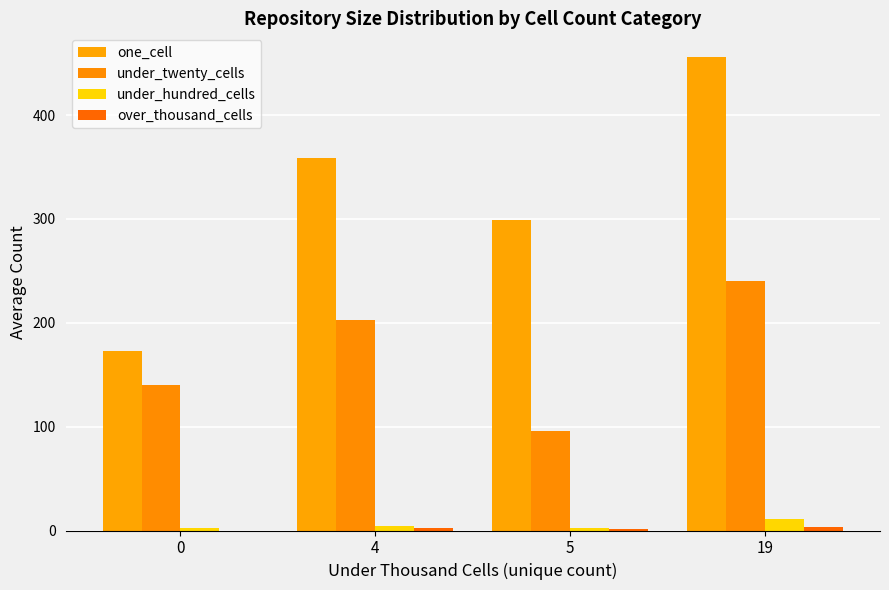

What is the value of the over_thousand_cells bar at the 2nd from the left?

2